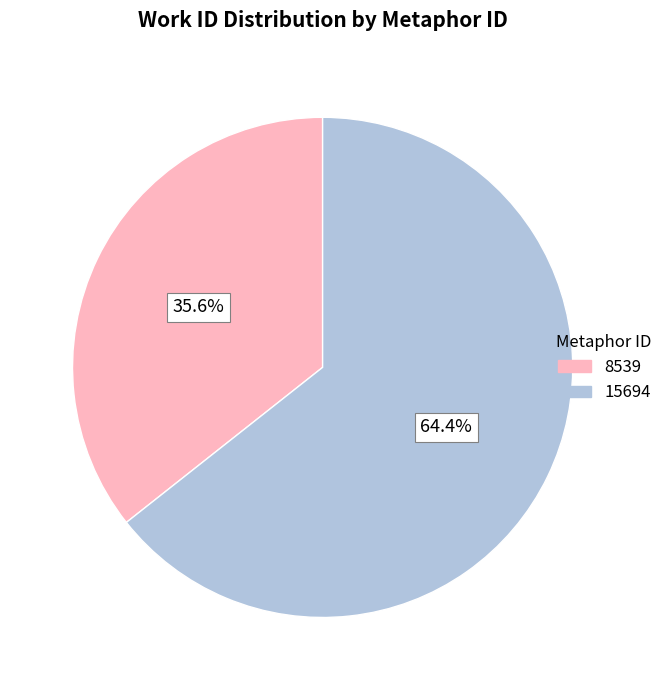

Rank the categories by value from lowest to highest.

8539, 15694